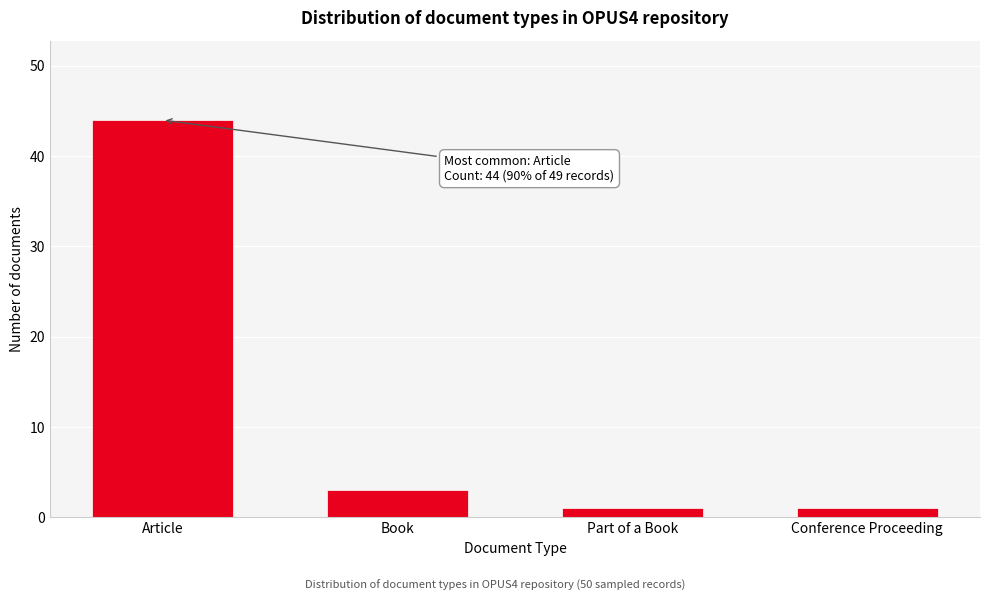

Reading left to right, list all the values displayed in this chart.

Article=44	Book=3	Part of a Book=1	Conference Proceeding=1